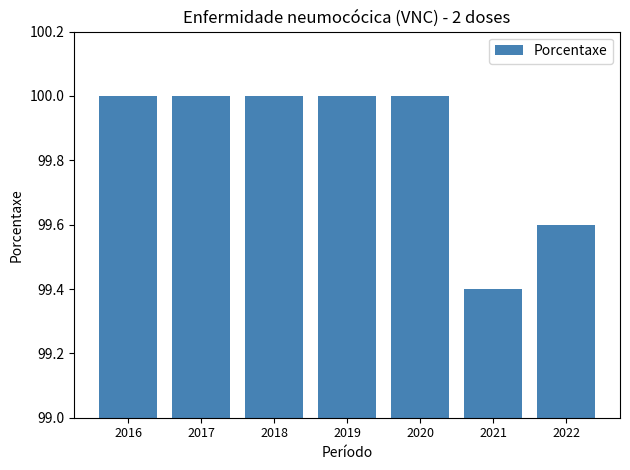

True or false: the data shows 100.0 at 2020.

True